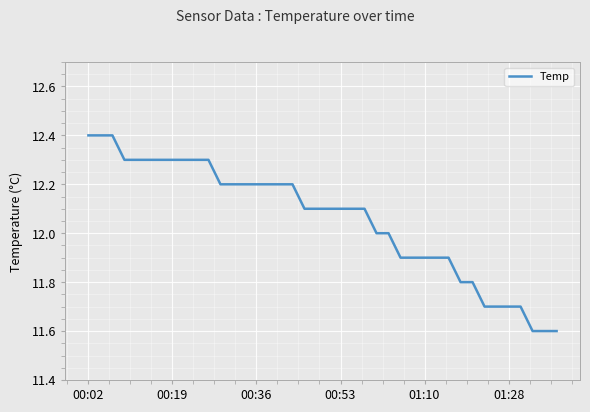

How many lines are shown in the chart?

1